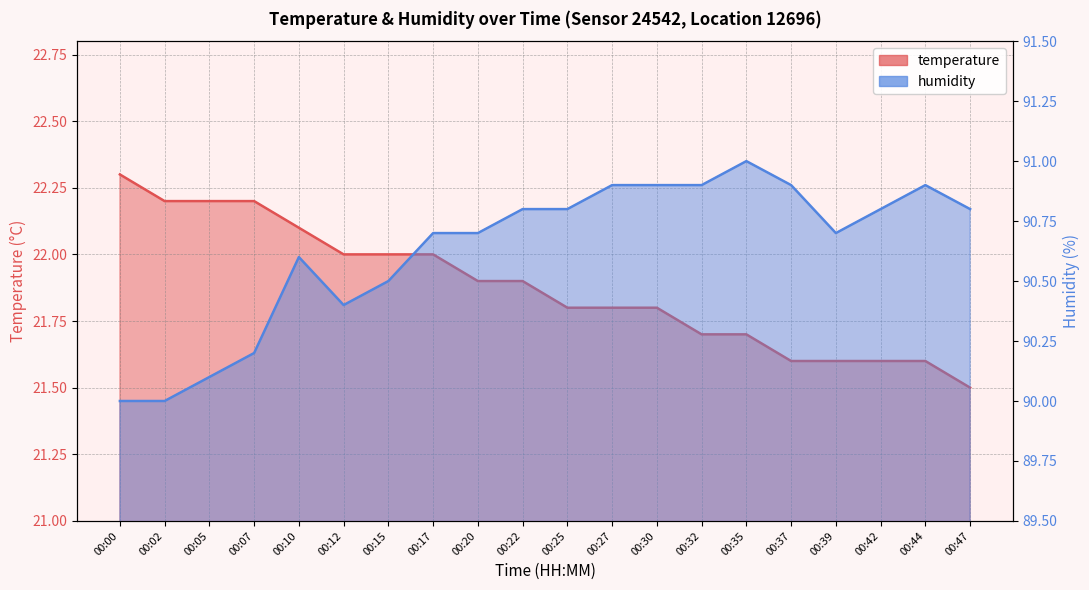

True or false: humidity has a value of 90.0 at 00:00.

True